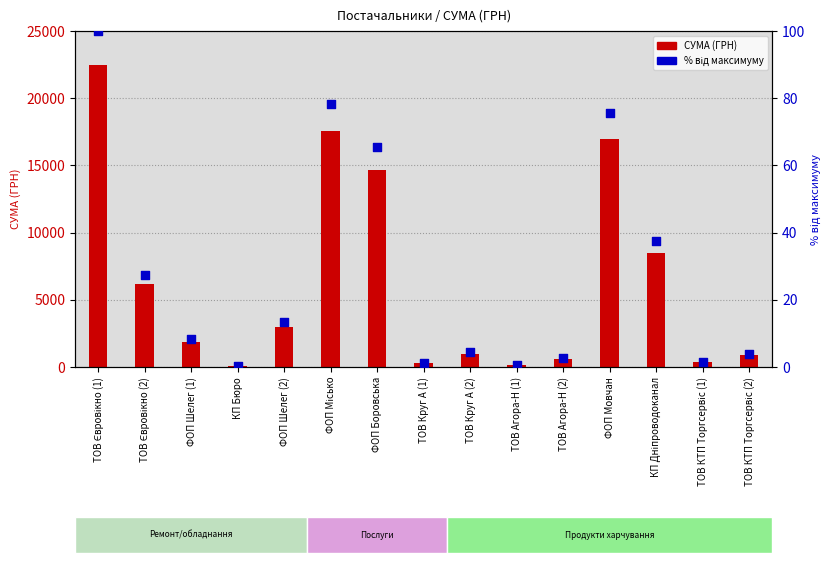

Which series reaches the maximum Y coordinate?

СУМА (ГРН)